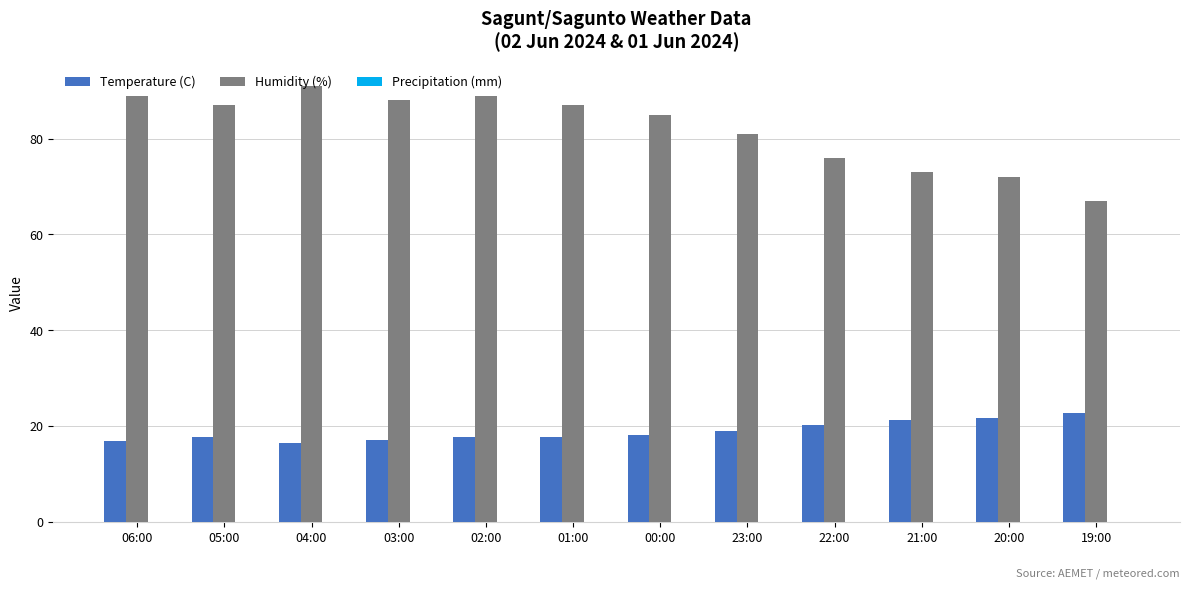

What is the spread (max minus min) of values at 02:00?

71.4